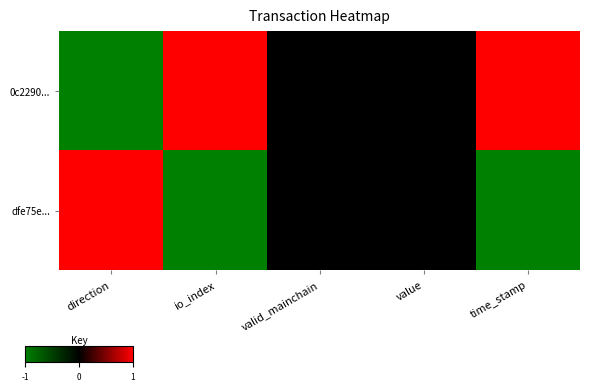

Which series has the largest range (max minus min)?

0c2290...